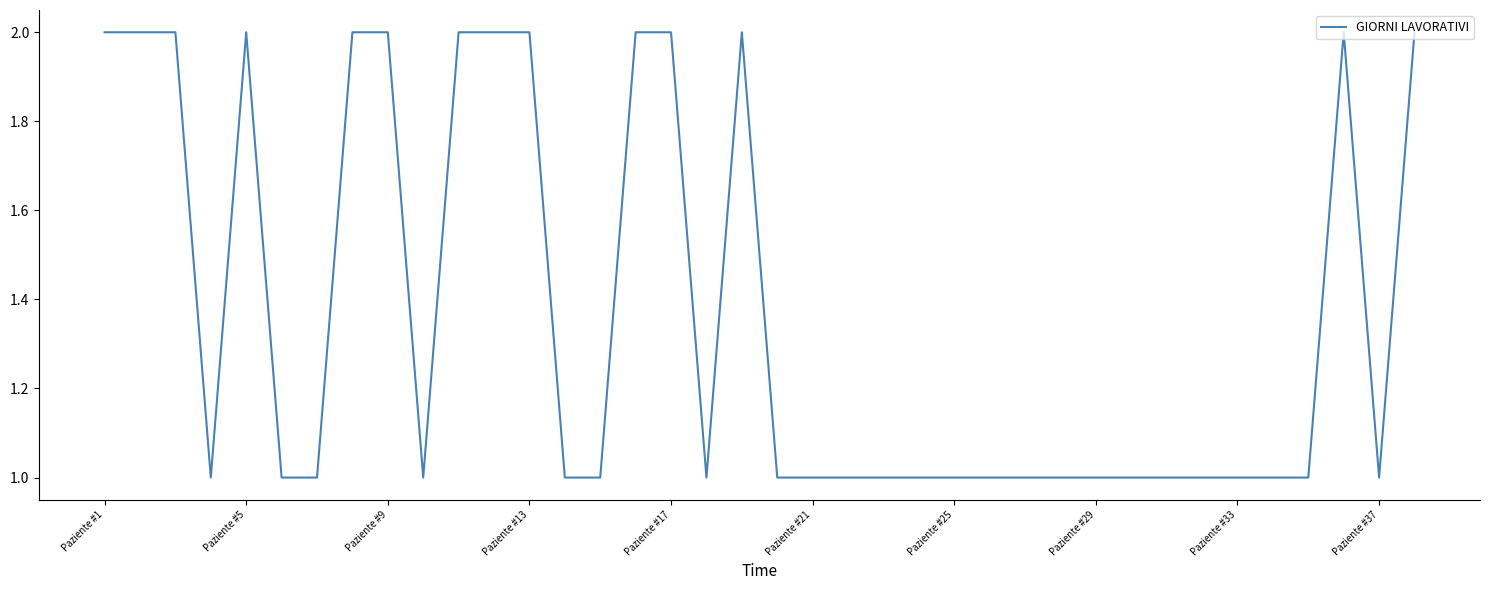

Does the chart display data point markers on the line(s)?

No